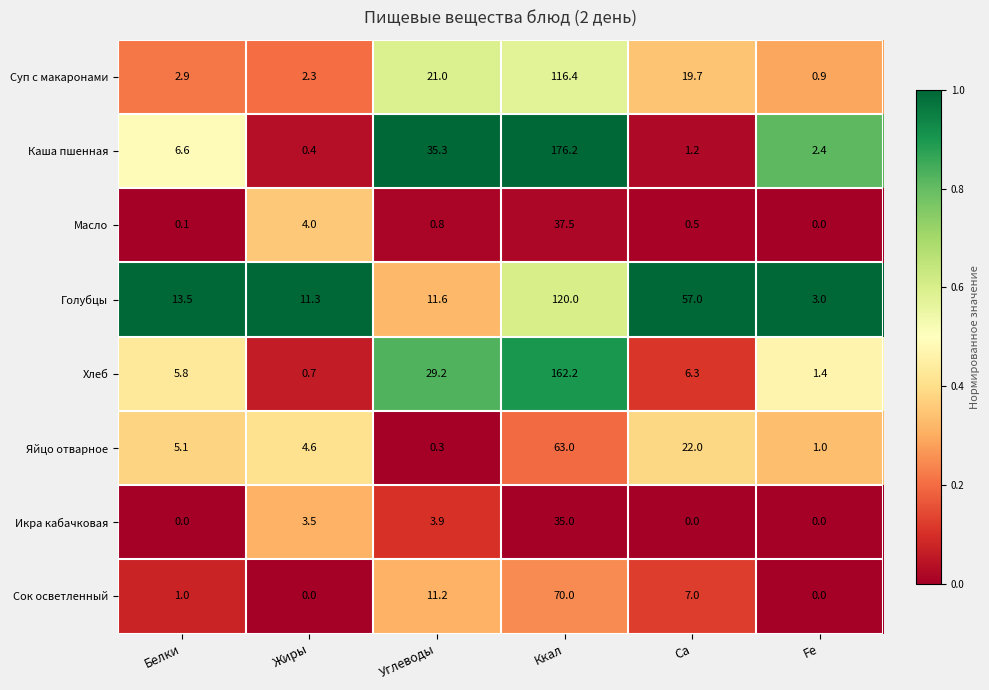

What is the difference between the Масло values at Углеводы and Fe?

0.8